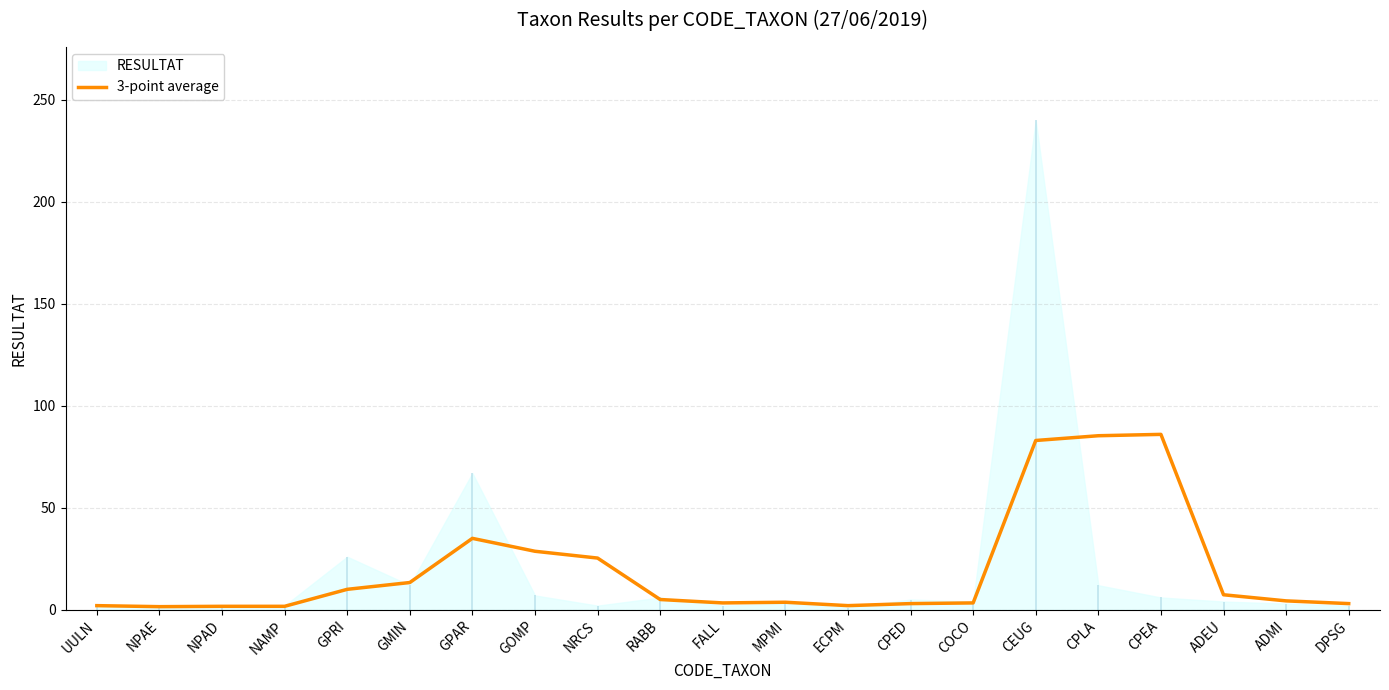

What is the smallest value displayed?

1.5